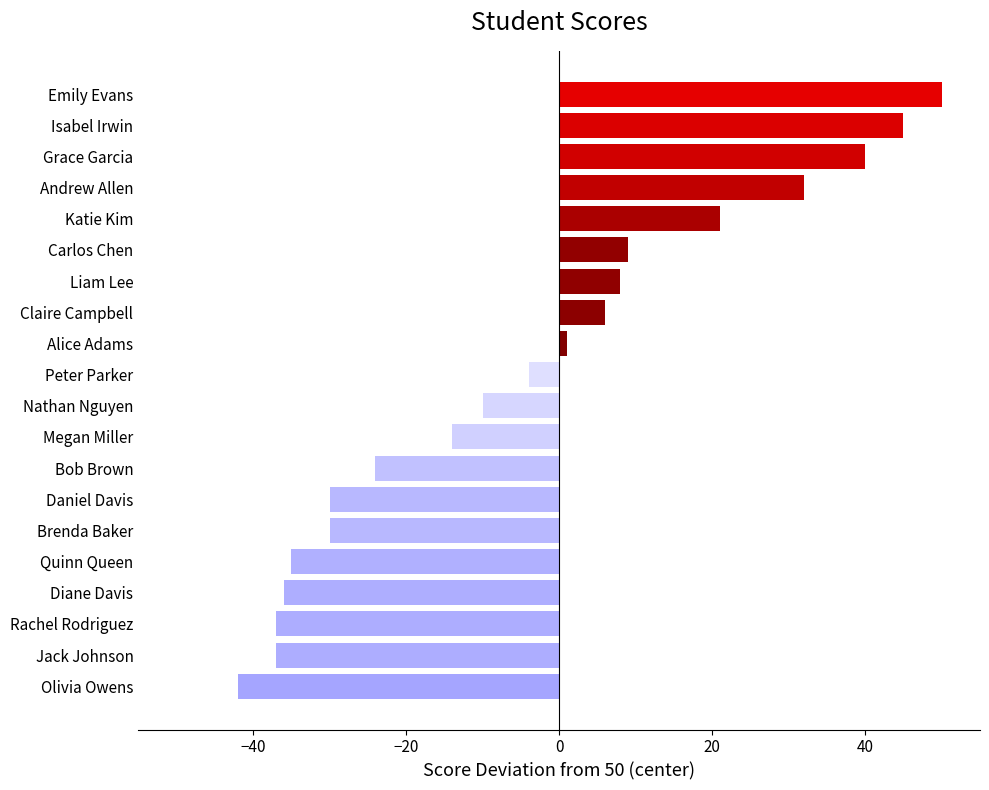

What is the difference between the maximum and minimum values?

92